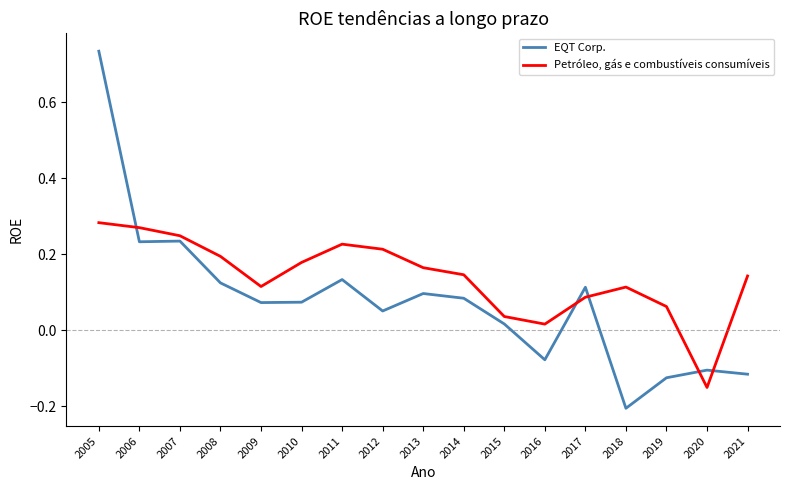

Which category has the highest value in the EQT Corp. series?

2005